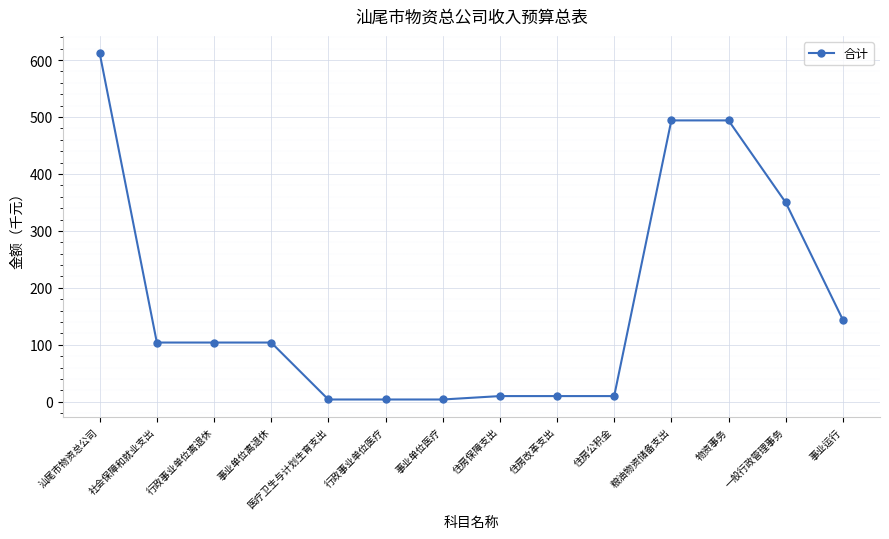

Approximately how many times larger is the value at 社会保障和就业支出 compared to 事业单位离退休?

1.0